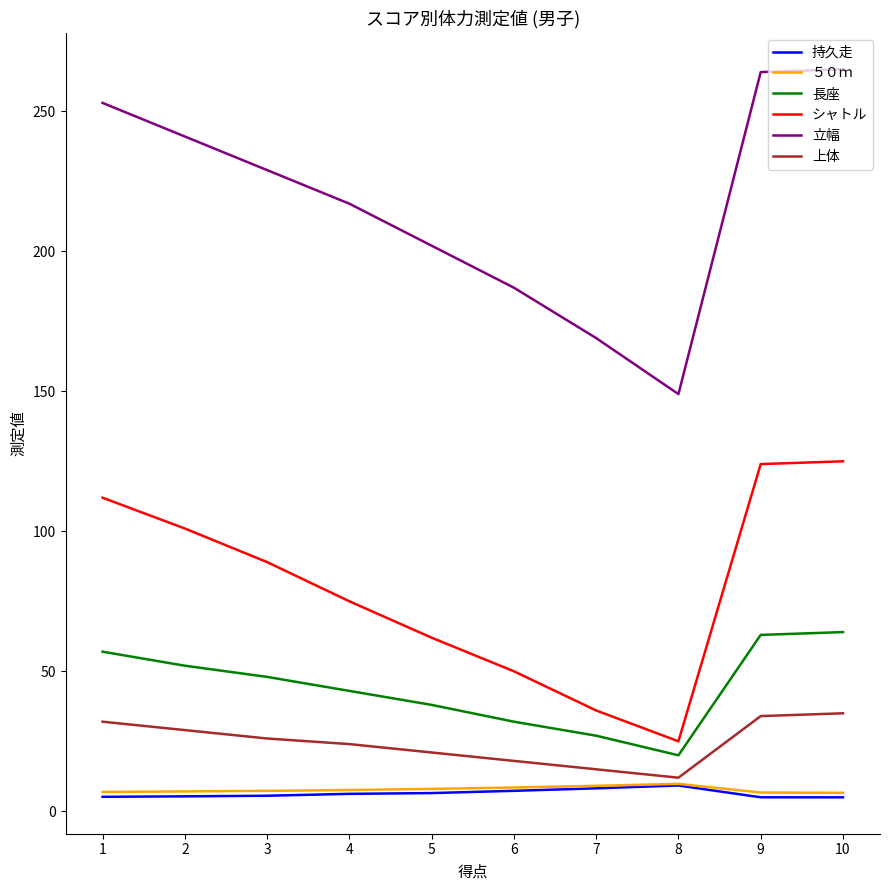

Which series has the largest total across all categories?

立幅